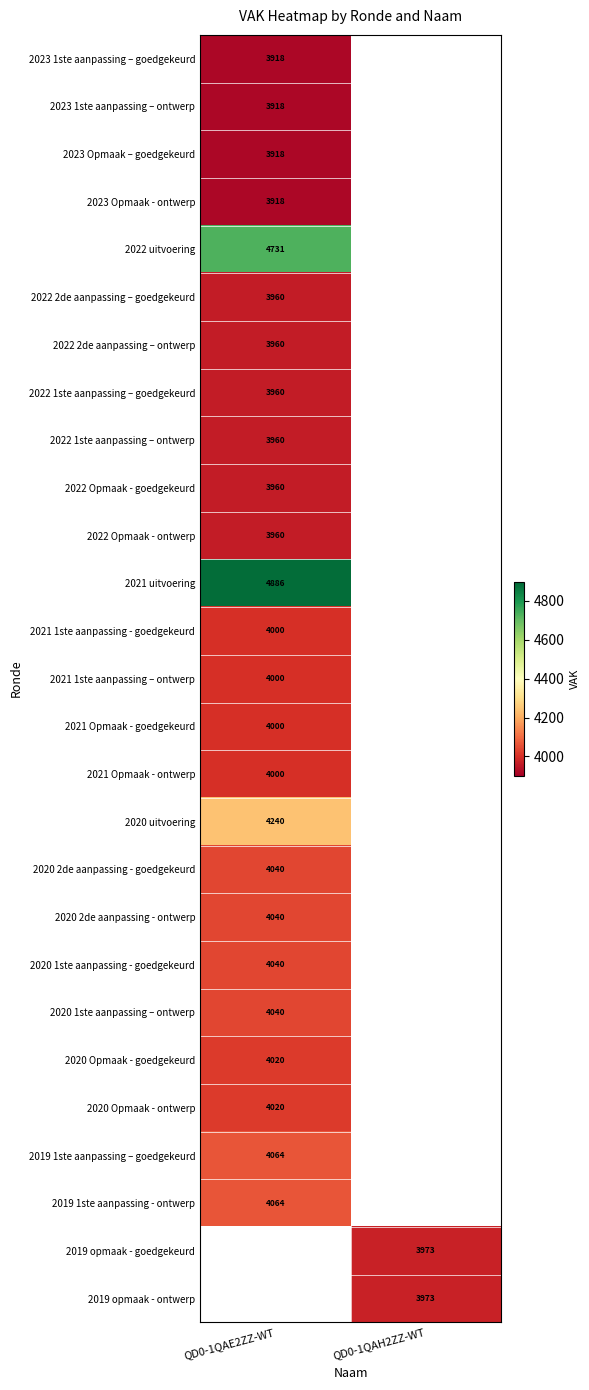

The value of 2022 1ste aanpassing – ontwerp at QD0-1QAE2ZZ-WT is 3960. True or false?

True